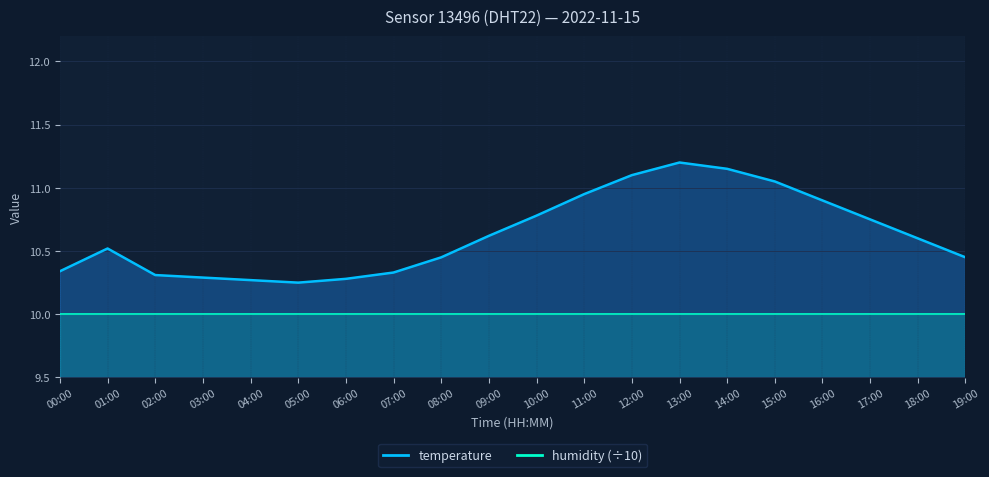

Between 15:00 and 02:00, which is larger?

15:00